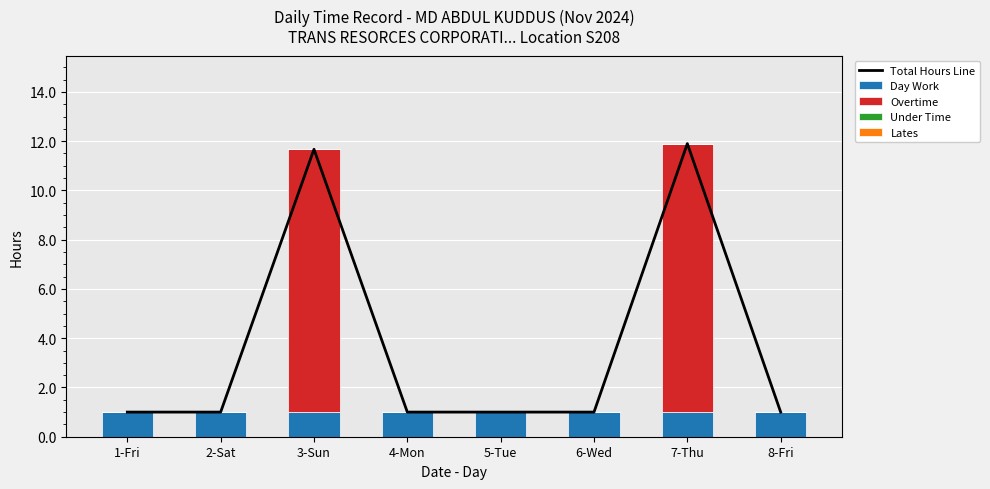

What position from the left is 6-Wed?

6